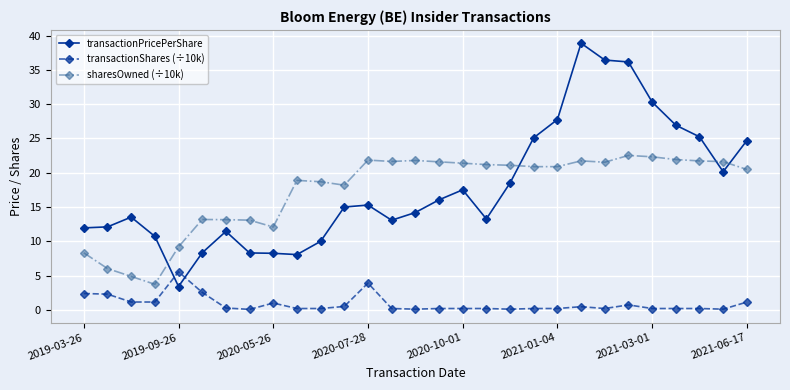

Which series has the largest range (max minus min)?

transactionPricePerShare